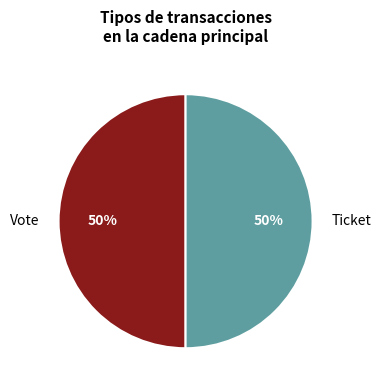

To the nearest percent, what is the average slice percentage?

50%